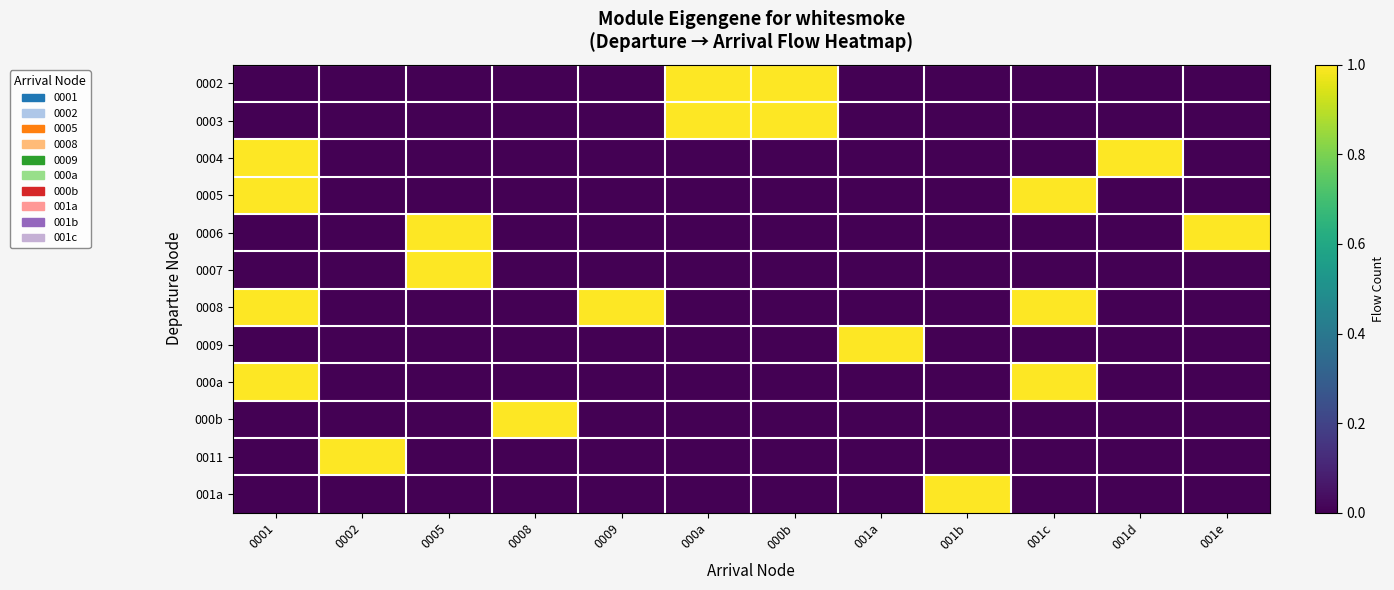

Reading left to right, list all the values displayed in this chart.

0002: 0001=0	0002=0	0005=0	0008=0	0009=0	000a=1	000b=1	001a=0	001b=0	001c=0	001d=0	001e=0
0003: 0001=0	0002=0	0005=0	0008=0	0009=0	000a=1	000b=1	001a=0	001b=0	001c=0	001d=0	001e=0
0004: 0001=1	0002=0	0005=0	0008=0	0009=0	000a=0	000b=0	001a=0	001b=0	001c=0	001d=1	001e=0
0005: 0001=1	0002=0	0005=0	0008=0	0009=0	000a=0	000b=0	001a=0	001b=0	001c=1	001d=0	001e=0
0006: 0001=0	0002=0	0005=1	0008=0	0009=0	000a=0	000b=0	001a=0	001b=0	001c=0	001d=0	001e=1
0007: 0001=0	0002=0	0005=1	0008=0	0009=0	000a=0	000b=0	001a=0	001b=0	001c=0	001d=0	001e=0
0008: 0001=1	0002=0	0005=0	0008=0	0009=1	000a=0	000b=0	001a=0	001b=0	001c=1	001d=0	001e=0
0009: 0001=0	0002=0	0005=0	0008=0	0009=0	000a=0	000b=0	001a=1	001b=0	001c=0	001d=0	001e=0
000a: 0001=1	0002=0	0005=0	0008=0	0009=0	000a=0	000b=0	001a=0	001b=0	001c=1	001d=0	001e=0
000b: 0001=0	0002=0	0005=0	0008=1	0009=0	000a=0	000b=0	001a=0	001b=0	001c=0	001d=0	001e=0
0011: 0001=0	0002=1	0005=0	0008=0	0009=0	000a=0	000b=0	001a=0	001b=0	001c=0	001d=0	001e=0
001a: 0001=0	0002=0	0005=0	0008=0	0009=0	000a=0	000b=0	001a=0	001b=1	001c=0	001d=0	001e=0